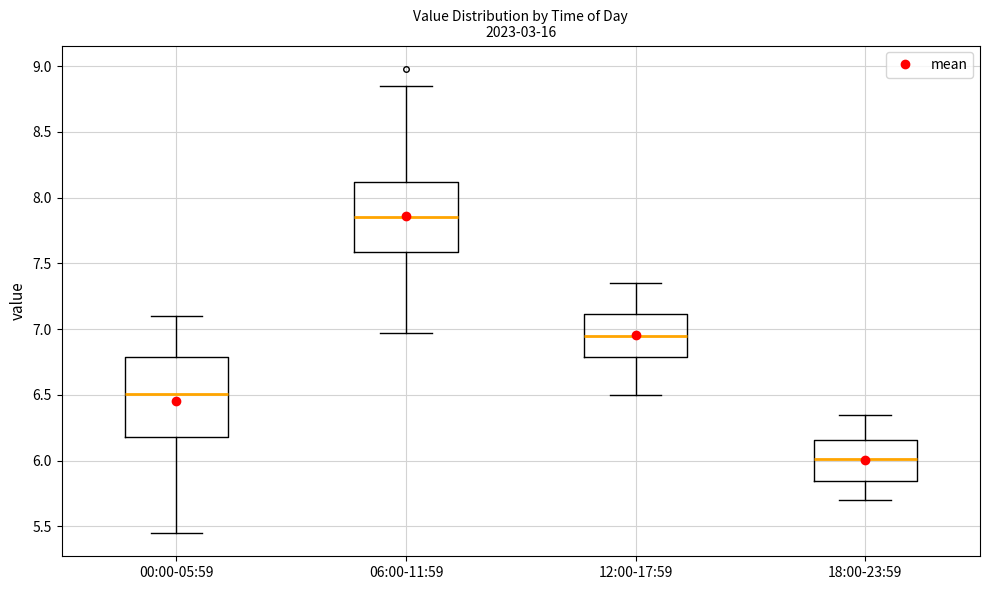

Which box is the tallest, from its lower edge to its upper edge?

00:00-05:59